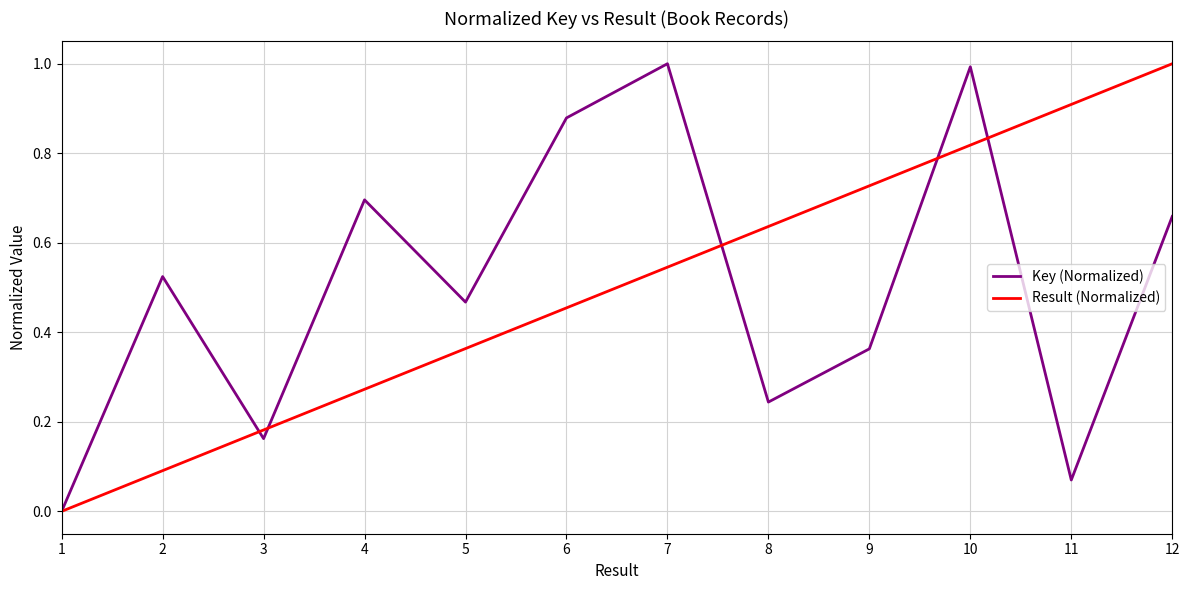

True or false: Result (Normalized) and Key (Normalized) intersect in this chart.

True